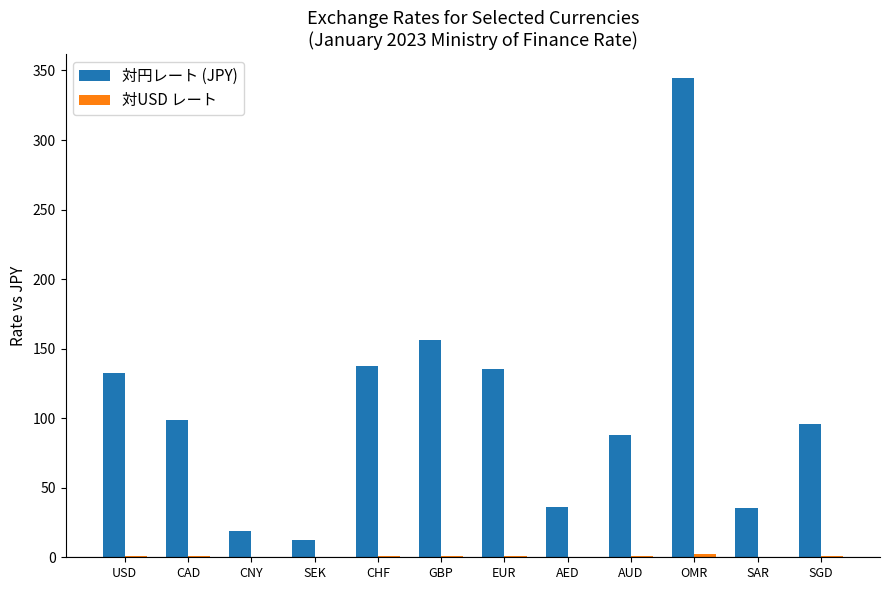

At which category is the sum across all series the highest?

OMR